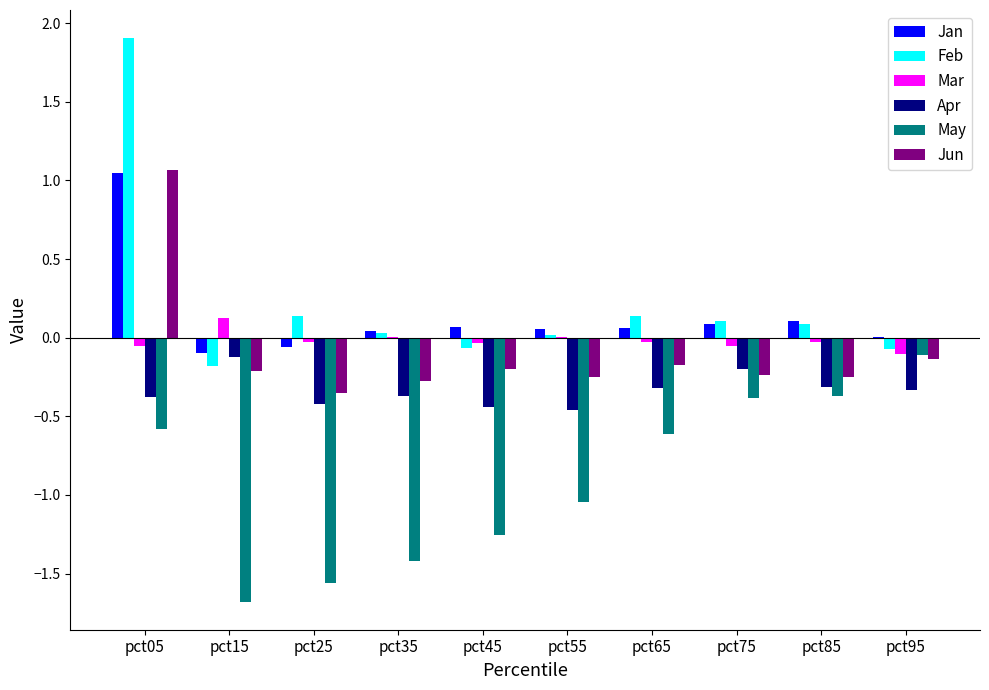

Which series has the largest total across all categories?

Feb